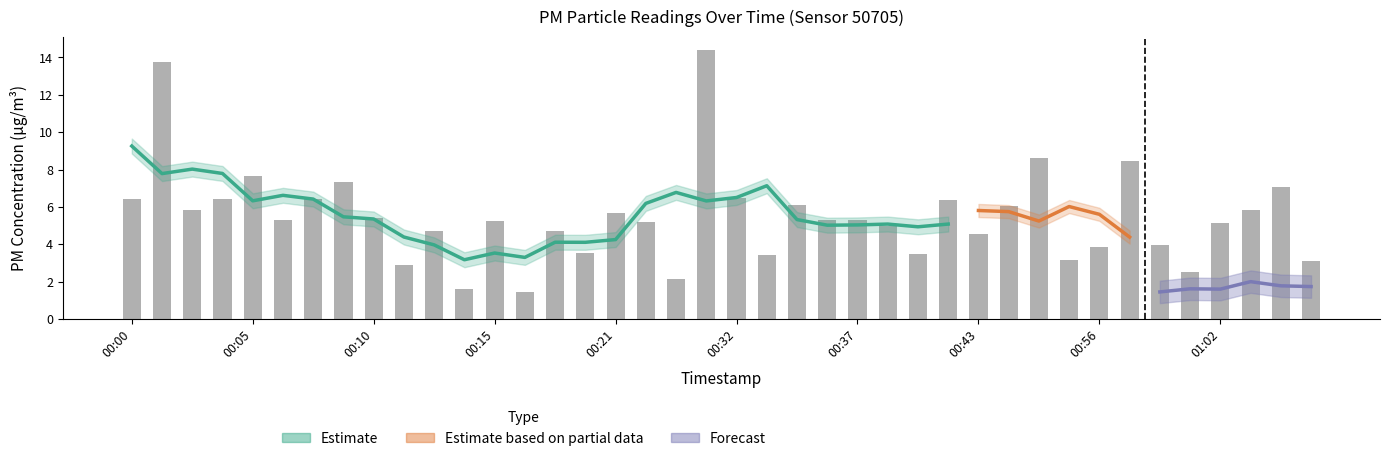

At which label does the data first exceed 5?

00:00